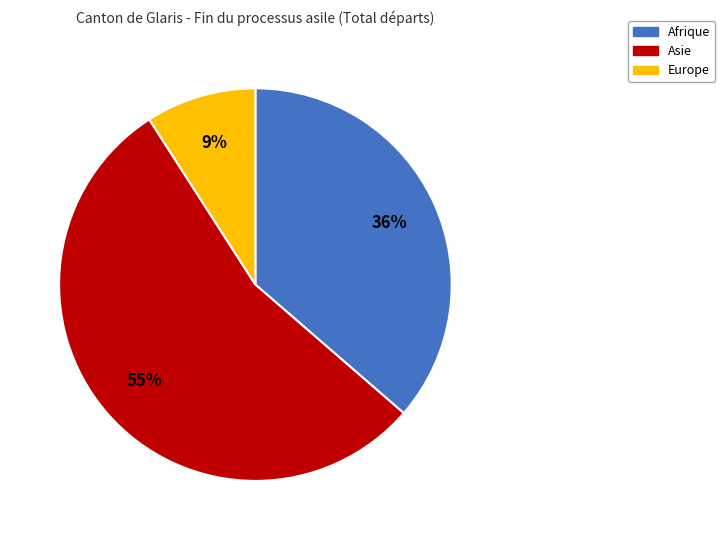

To the nearest percent, what is the average slice percentage?

33%